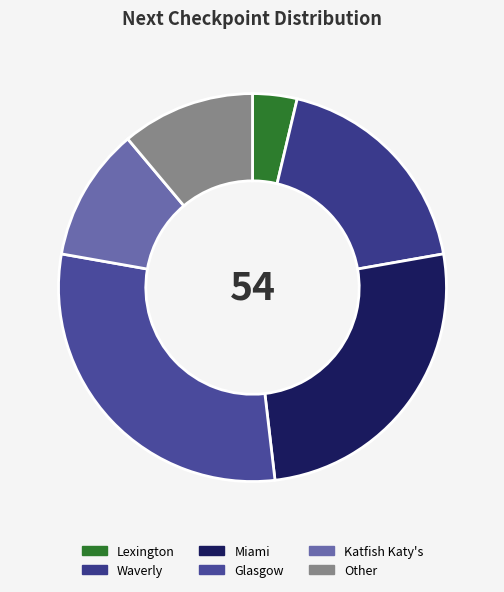

How many slices are in this pie chart?

6